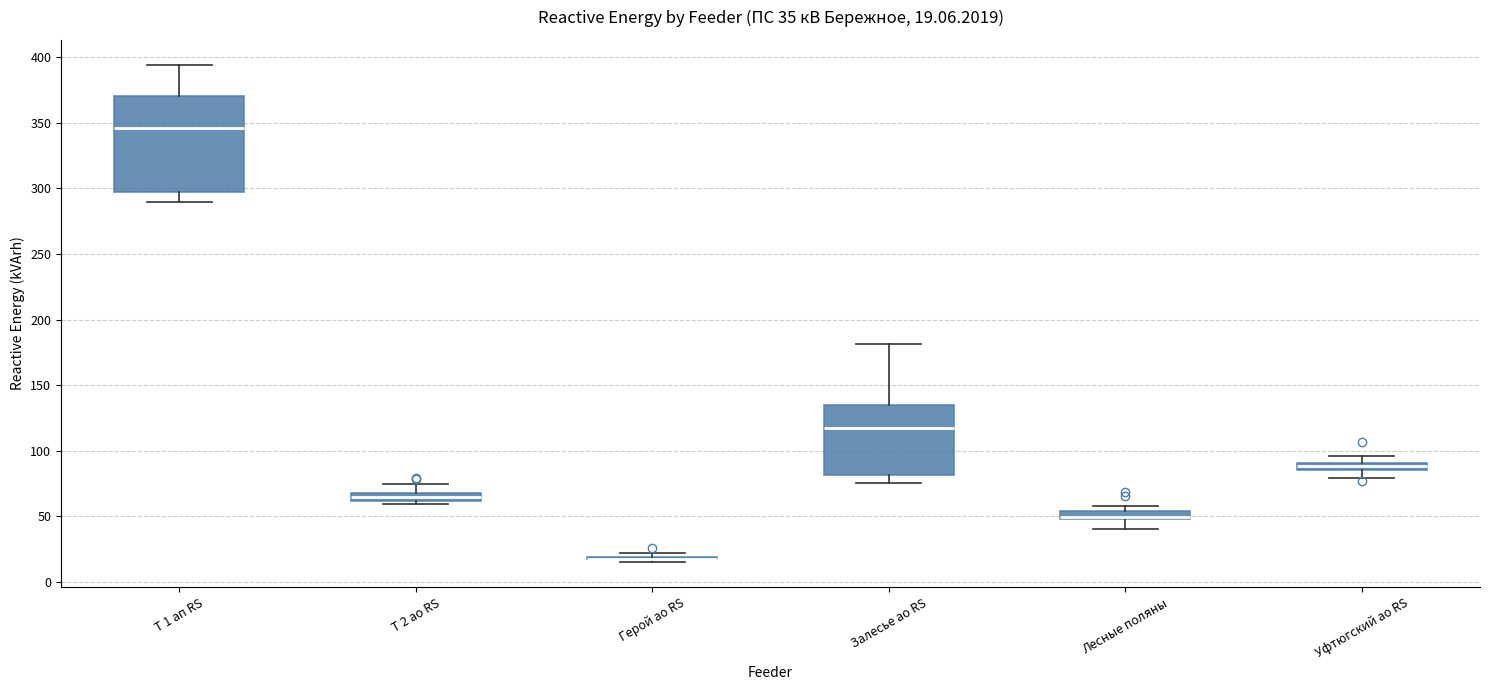

Comparing the boxes themselves (not the whiskers), which one is the tallest?

Т 1 ап RS